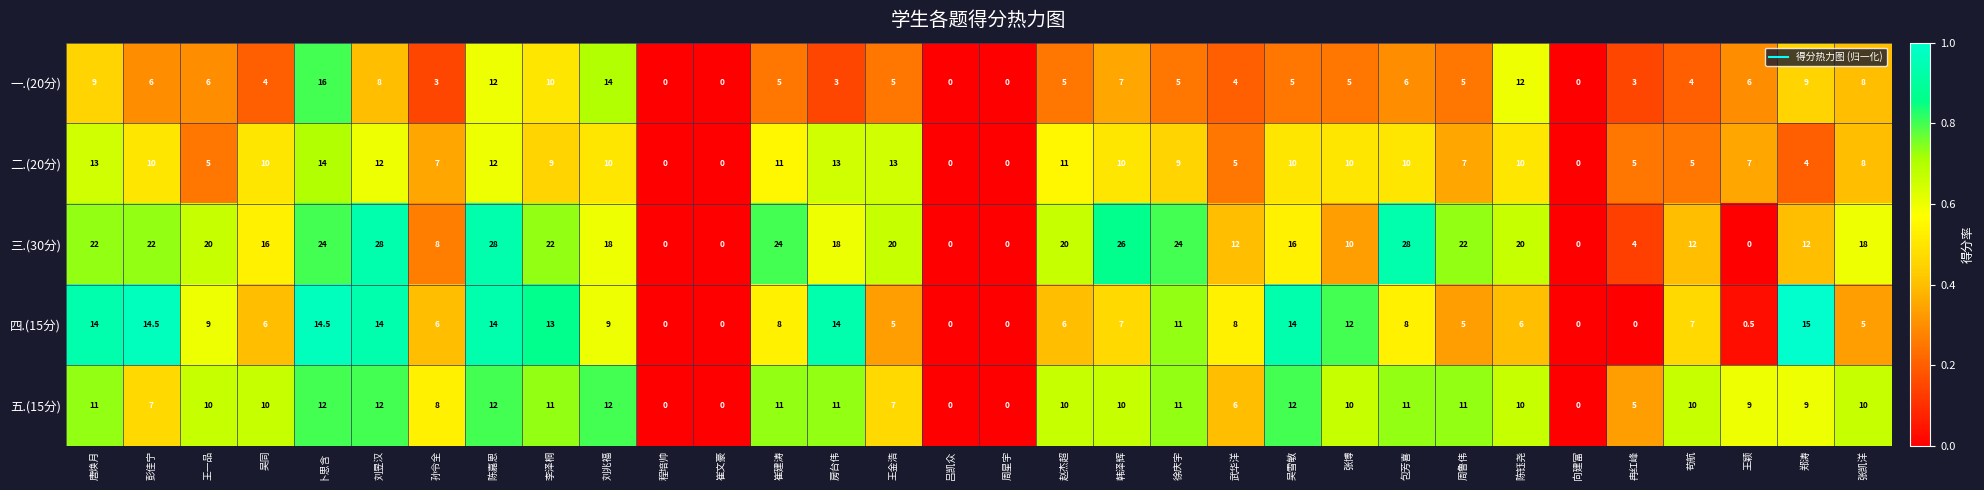

At how many categories does at least one series exceed 2?

27